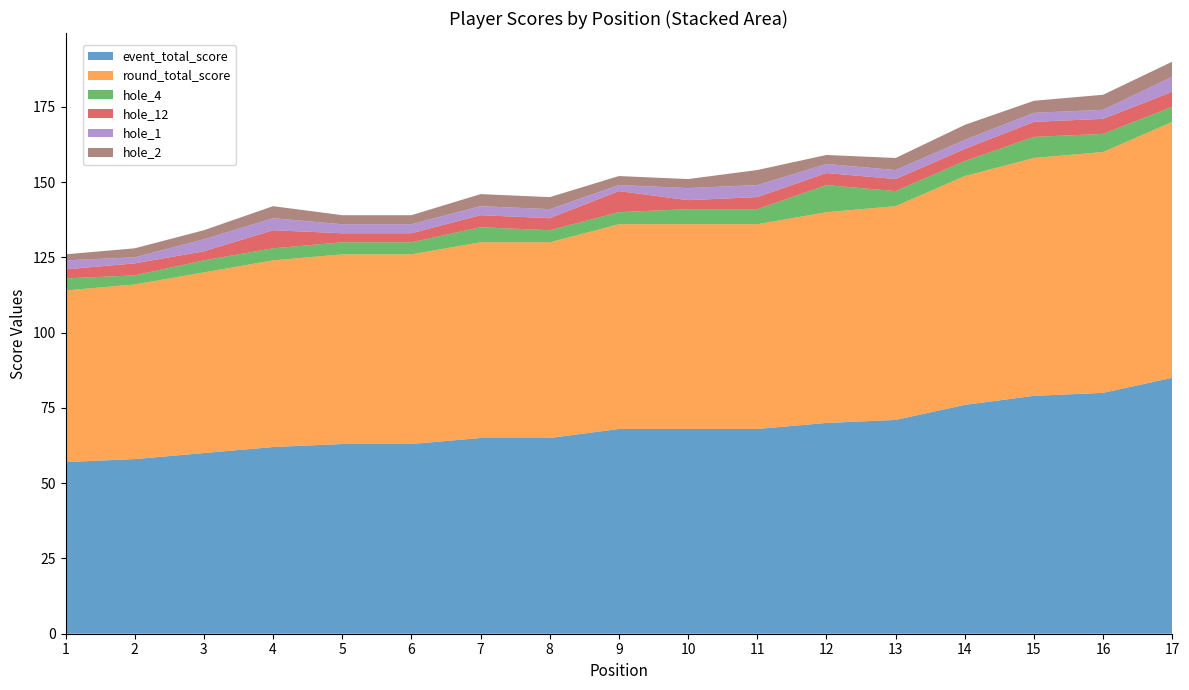

Reading left to right, what are all the values shown in this chart?

event_total_score: 1=57	2=58	3=60	4=62	5=63	6=63	7=65	8=65	9=68	10=68	11=68	12=70	13=71	14=76	15=79	16=80	17=85
round_total_score: 1=57	2=58	3=60	4=62	5=63	6=63	7=65	8=65	9=68	10=68	11=68	12=70	13=71	14=76	15=79	16=80	17=85
hole_4: 1=4	2=3	3=4	4=4	5=4	6=4	7=5	8=4	9=4	10=5	11=5	12=9	13=5	14=5	15=7	16=6	17=5
hole_12: 1=3	2=4	3=3	4=6	5=3	6=3	7=4	8=4	9=7	10=3	11=4	12=4	13=4	14=4	15=5	16=5	17=5
hole_1: 1=3	2=2	3=4	4=4	5=3	6=3	7=3	8=3	9=2	10=4	11=4	12=3	13=3	14=3	15=3	16=3	17=5
hole_2: 1=2	2=3	3=3	4=4	5=3	6=3	7=4	8=4	9=3	10=3	11=5	12=3	13=4	14=5	15=4	16=5	17=5